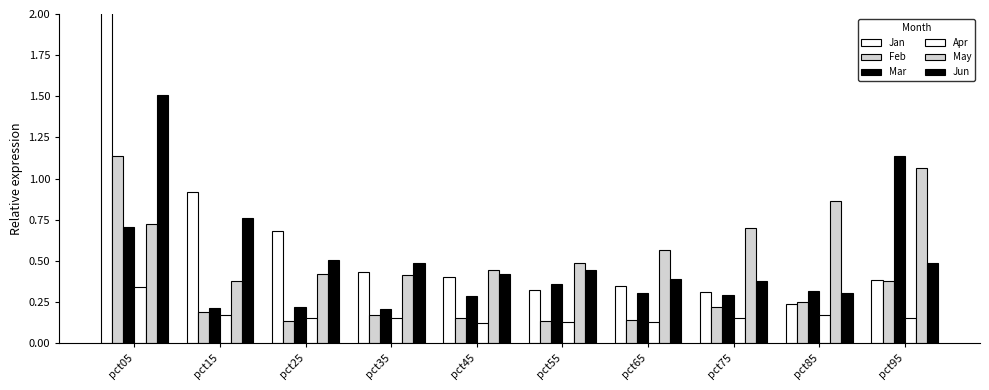

What is the value of the May bar at the 9th from the left?

0.9